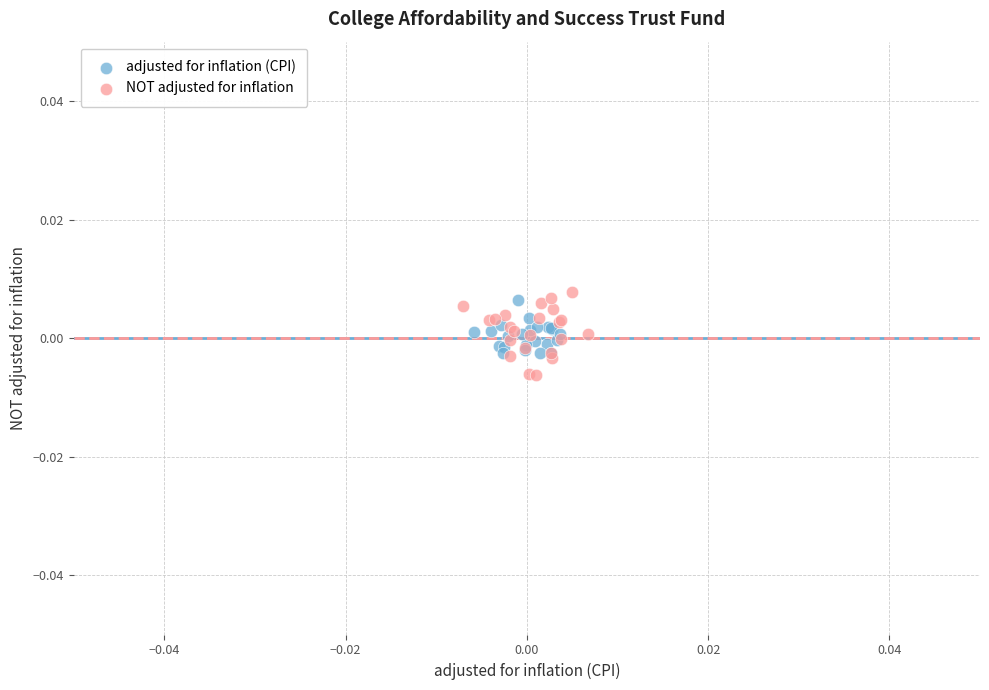

Which series contains the lowest Y value?

NOT adjusted for inflation